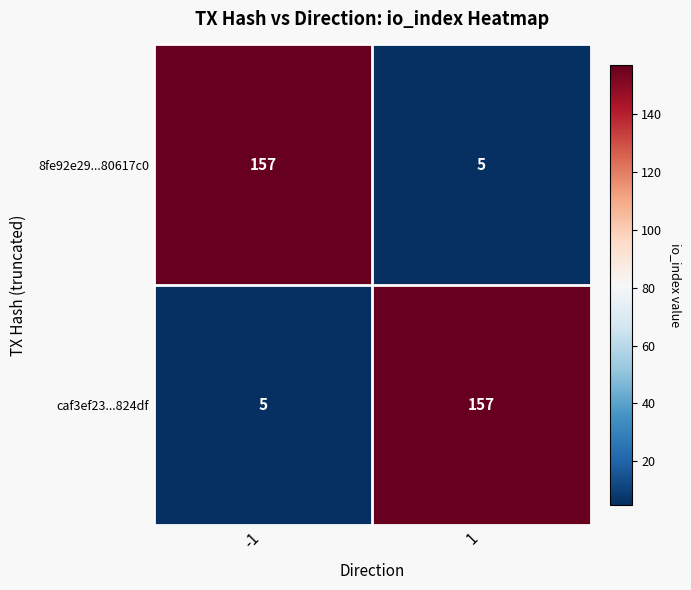

True or false: caf3ef23...824df has a value of 157 at 1.

True